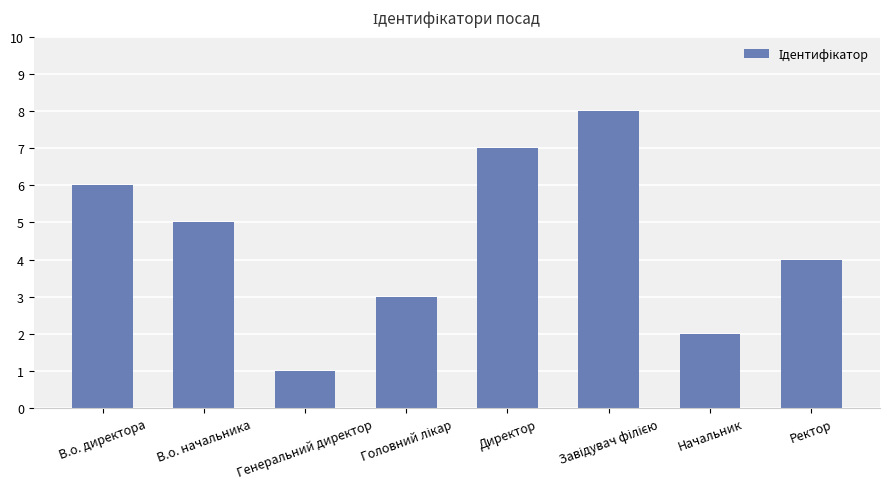

Approximately how many times larger is the value at Ректор compared to Директор?

0.6